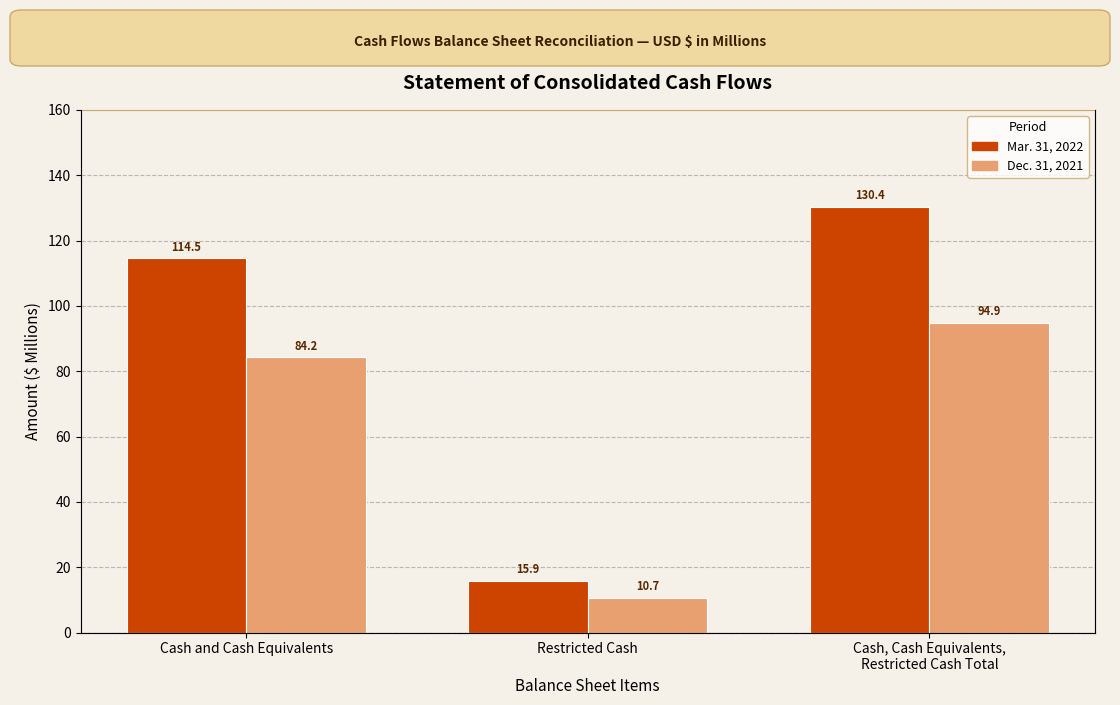

How many groups of bars are there?

3